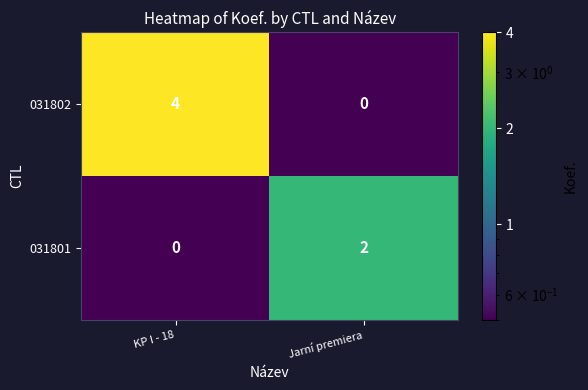

At which category does the chart reach its peak across all series?

KP I - 18